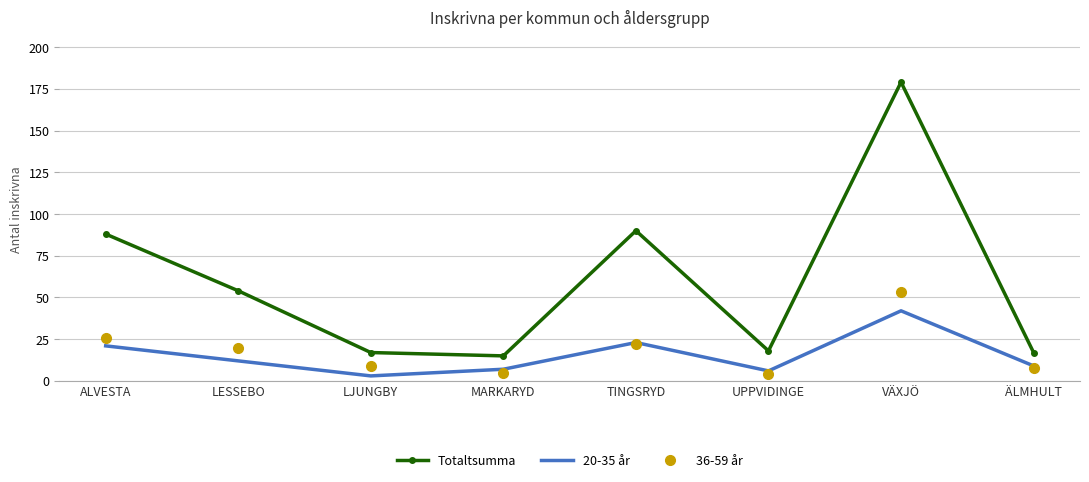

True or false: Totaltsumma and 36-59 år intersect in this chart.

False